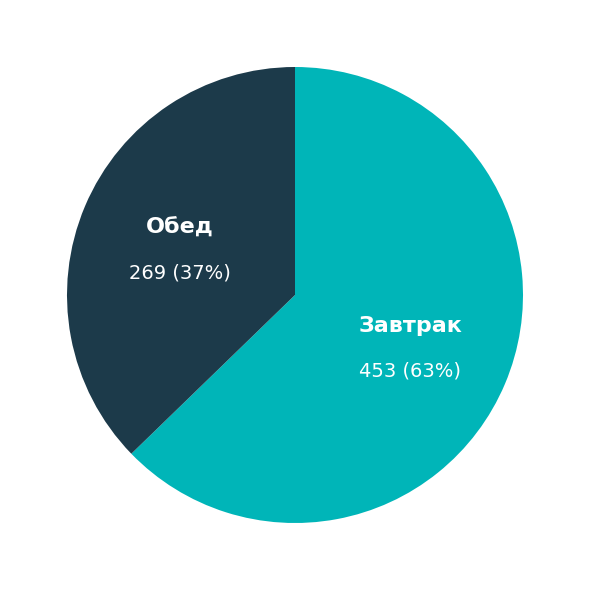

Combined, do Завтрак and Обед account for over 50%?

Yes